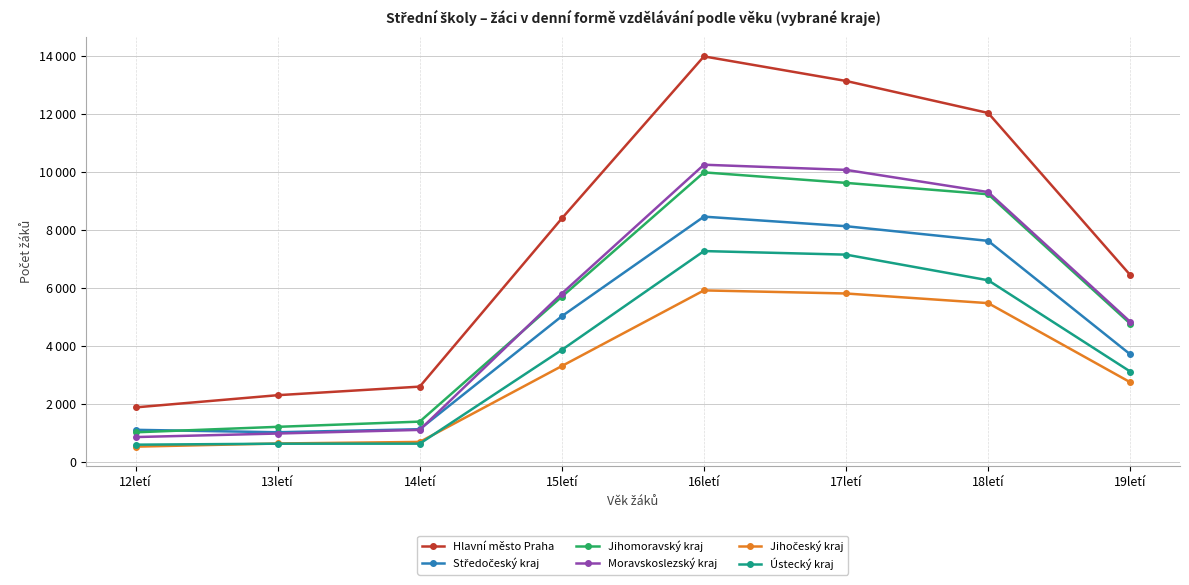

Which series has the widest spread of values?

Hlavní město Praha